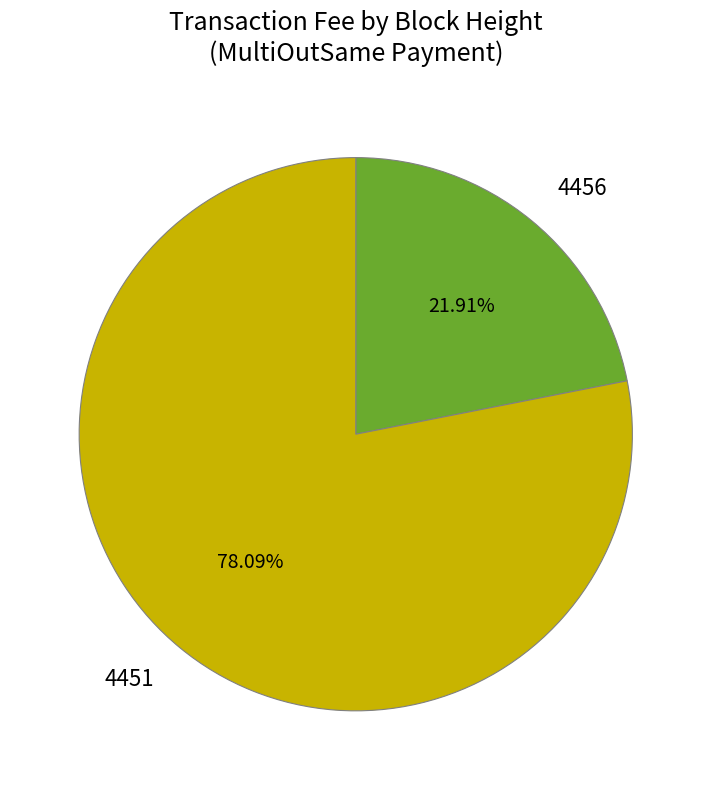

Approximately how many times larger is the value at 4451 compared to 4456?

3.6